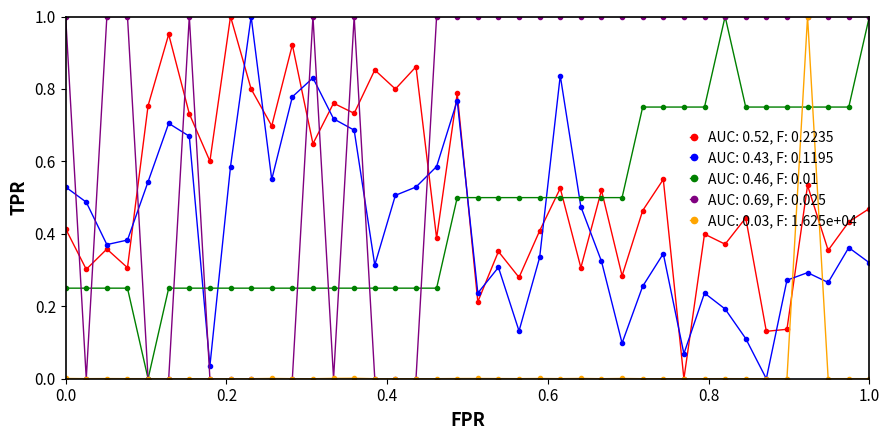

Which series has the largest total across all categories?

AUC: 0.69, F: 0.025